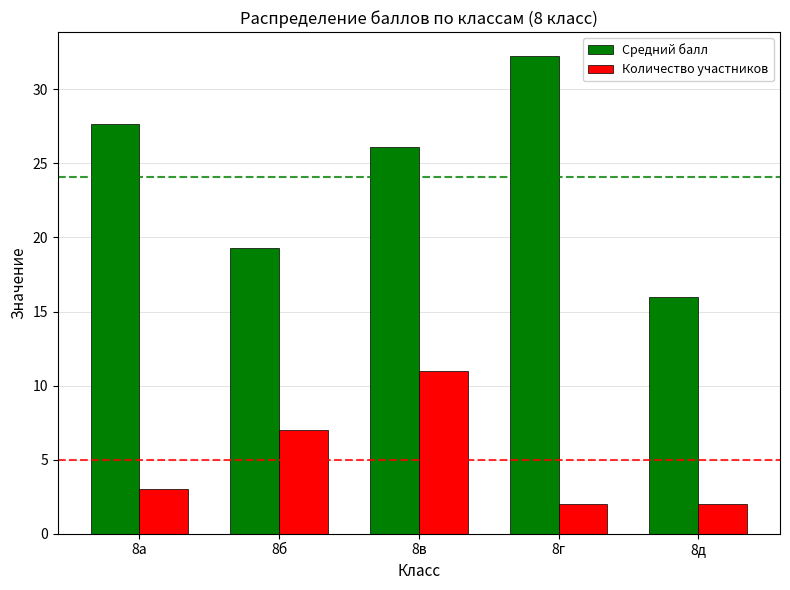

Which category has the highest value across all series?

8г